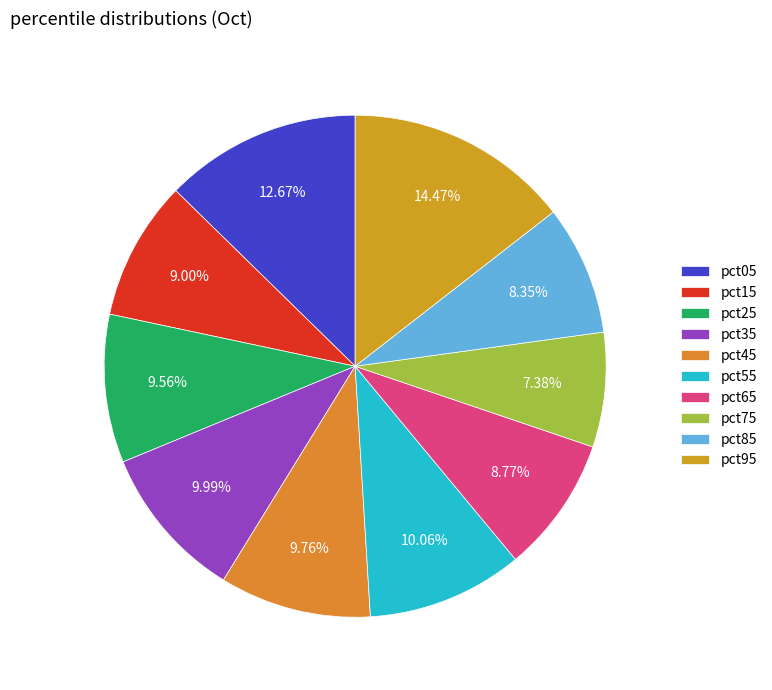

To the nearest percent, what percentage of the pie is pct65?

9%